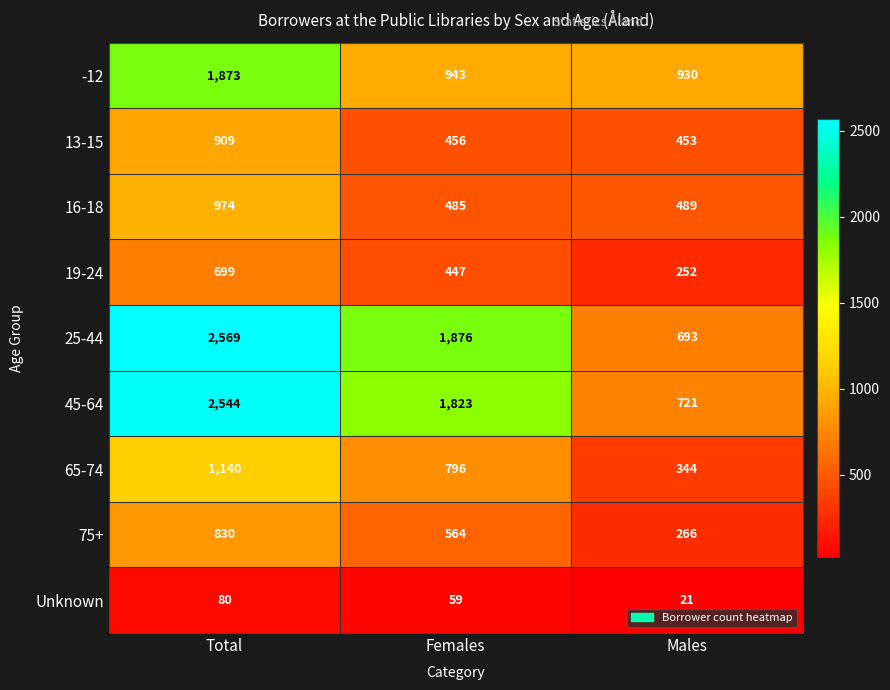

The value of 45-64 at Males is 487. True or false?

False